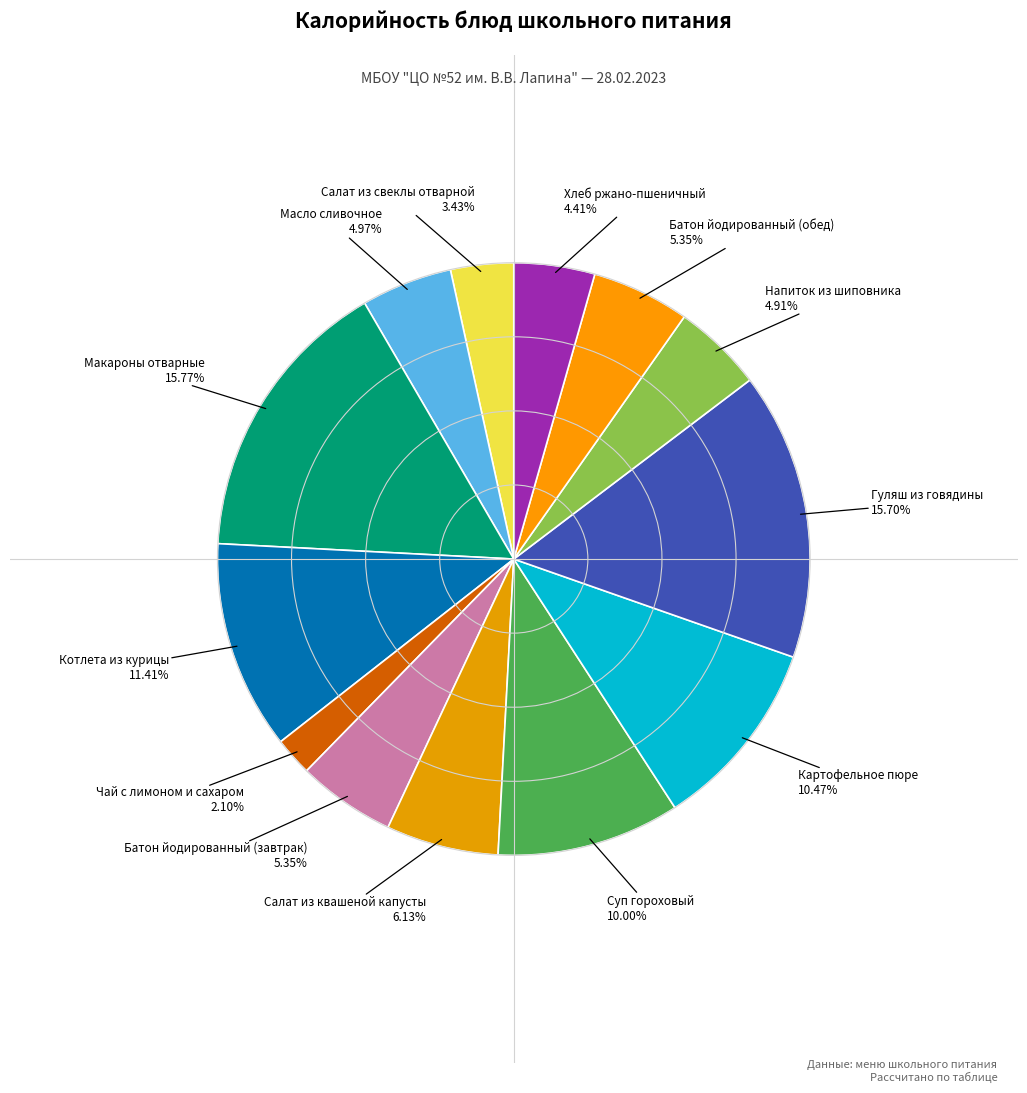

How many segments does this pie chart have?

13